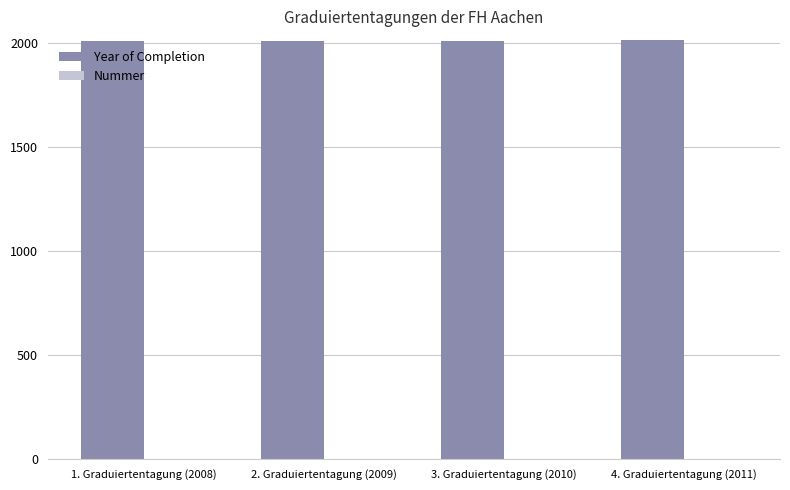

Which series has the largest total across all categories?

Year of Completion